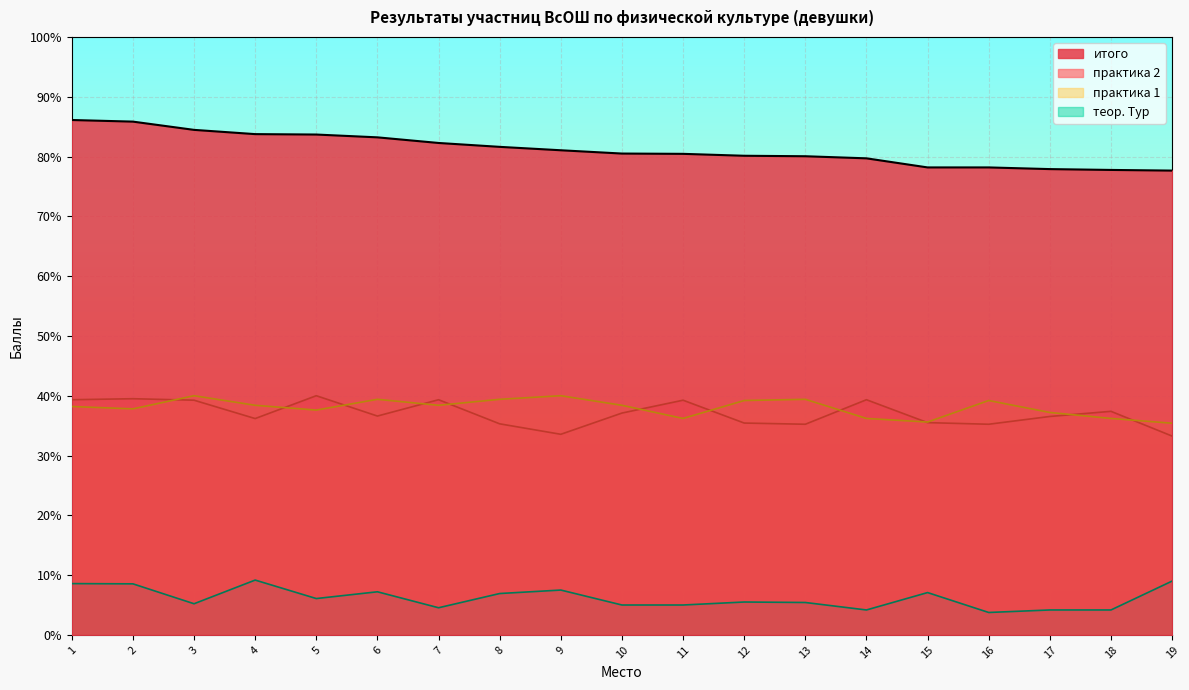

At how many categories does at least one series exceed 11?

19